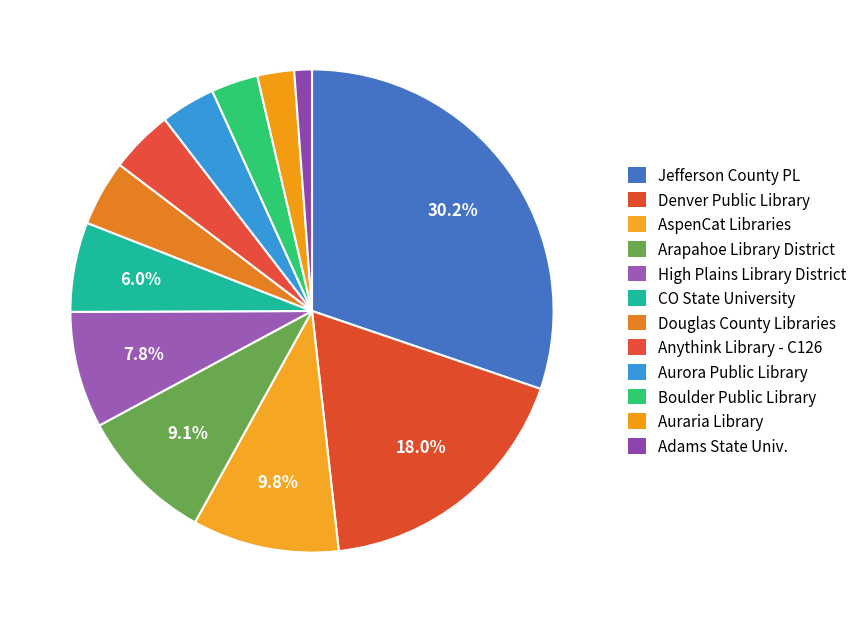

How many segments does this pie chart have?

12